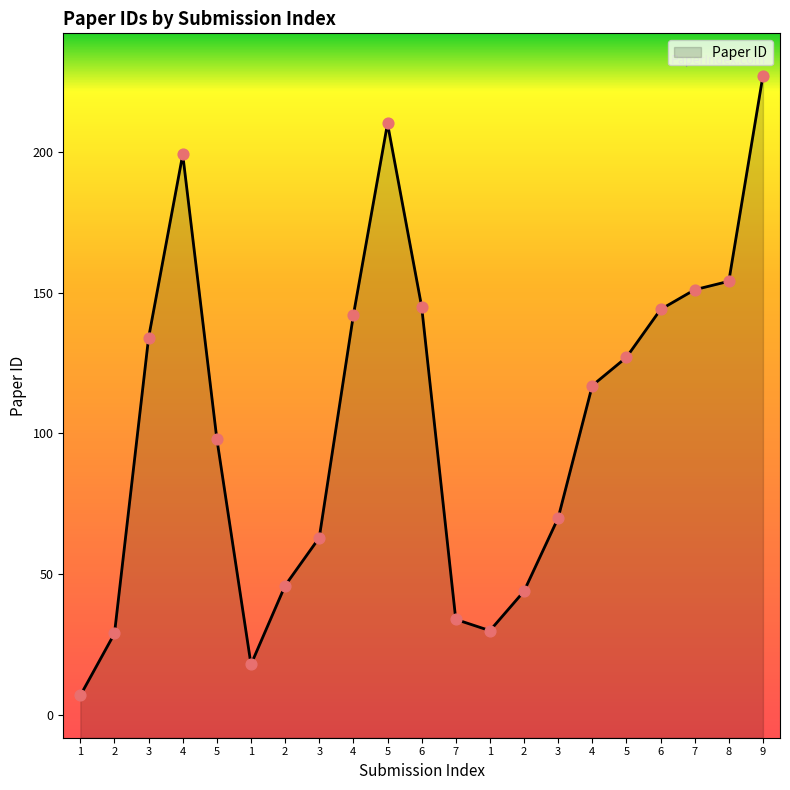

What is the ratio of the value at 4 to the value at 2?

2.5